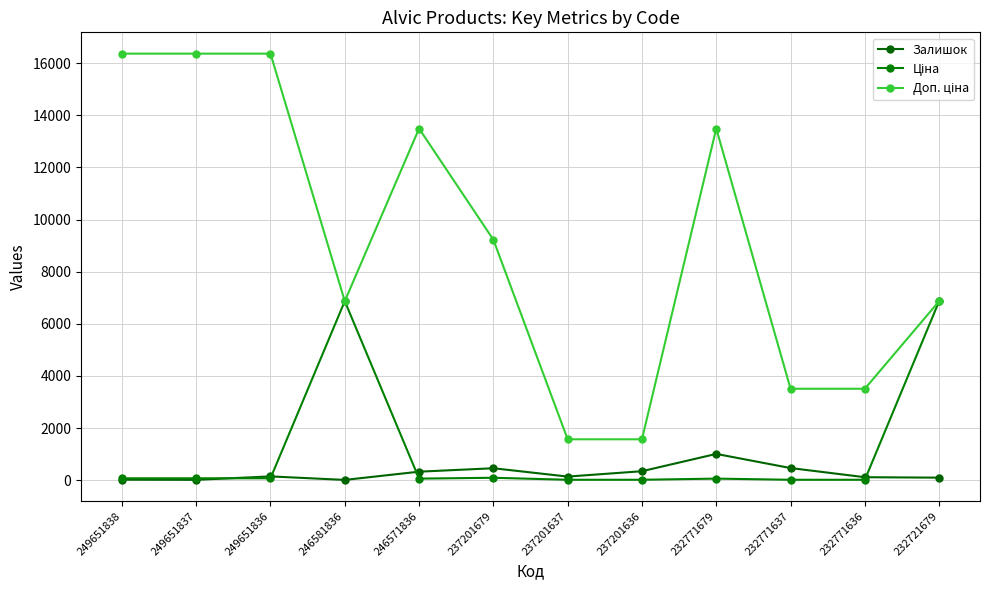

How many lines are shown in the chart?

3